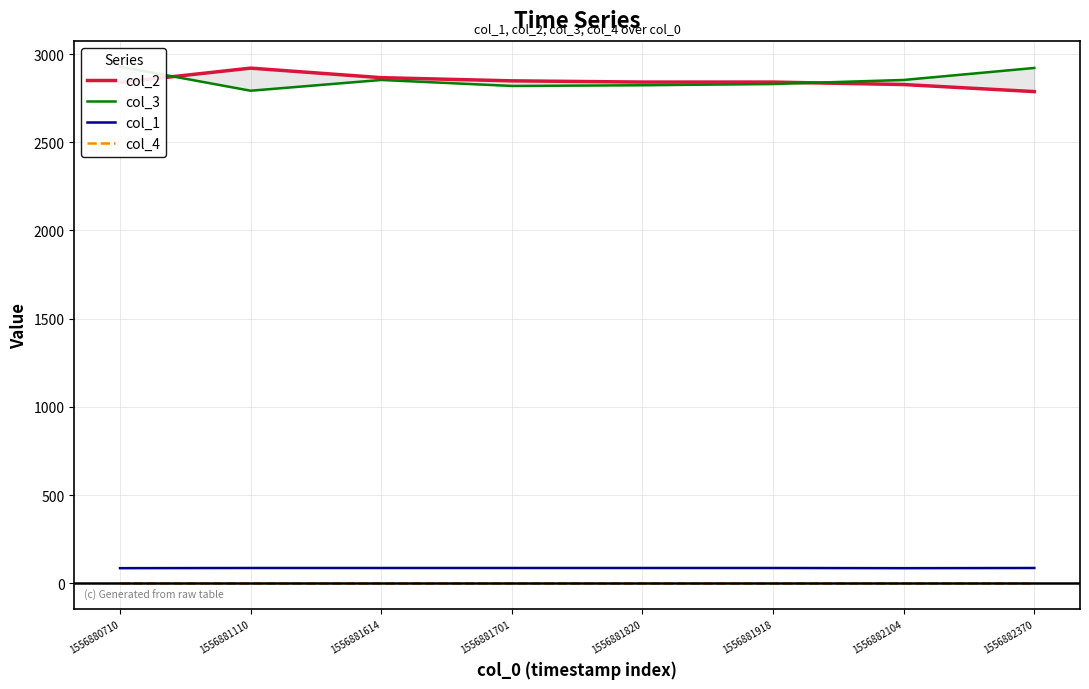

Reading right to left, what are all the values shown in this chart?

col_2: 2787	2827	2841	2841	2848	2866	2920	2839
col_3: 2921	2853	2830	2823	2819	2853	2792	2928
col_1: 87	86	87	87	87	87	87	86
col_4: 0	0	0	0	0	0	0	0